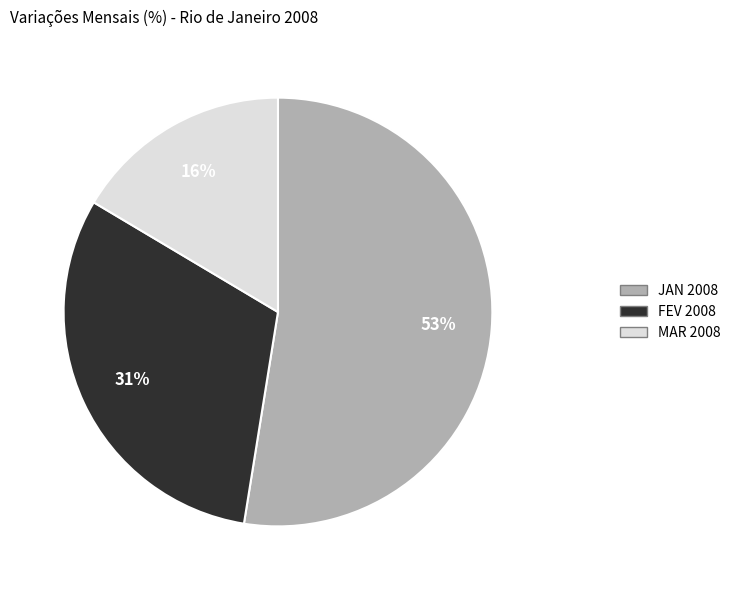

What percentage is the JAN 2008 slice, to the nearest percent?

53%